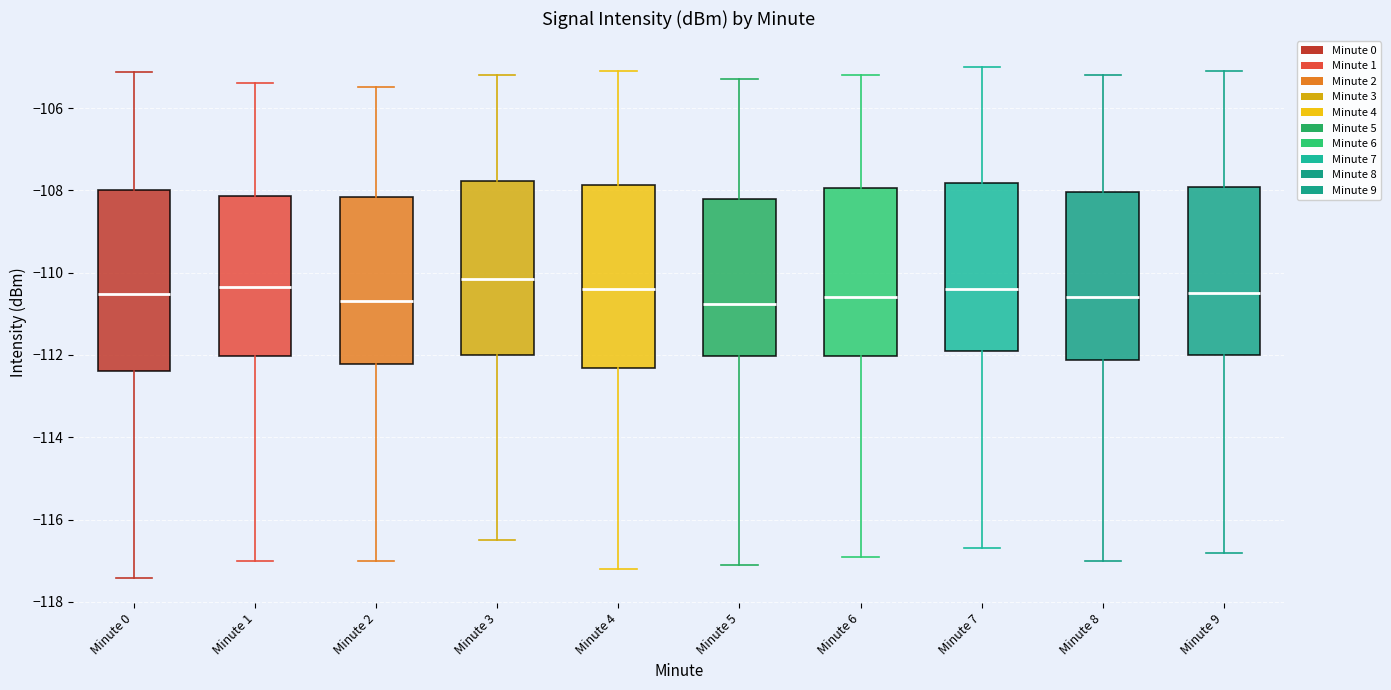

Reading left to right, read every box against the y-axis: the position of its median line, the range the box covers, and the ends of its whiskers. The values are not printed on the chart, so give them approximately, as read against the axis.

Minute 0: median -110.6, box -112.4 to -108.0, whiskers -117.4 to -105.2
Minute 1: median -110.4, box -112.0 to -108.2, whiskers -117.0 to -105.4
Minute 2: median -110.6, box -112.2 to -108.2, whiskers -117.0 to -105.4
Minute 3: median -110.2, box -112.0 to -107.8, whiskers -116.4 to -105.2
Minute 4: median -110.4, box -112.4 to -107.8, whiskers -117.2 to -105.0
Minute 5: median -110.8, box -112.0 to -108.2, whiskers -117.0 to -105.2
Minute 6: median -110.6, box -112.0 to -108.0, whiskers -116.8 to -105.2
Minute 7: median -110.4, box -111.8 to -107.8, whiskers -116.6 to -105.0
Minute 8: median -110.6, box -112.2 to -108.0, whiskers -117.0 to -105.2
Minute 9: median -110.4, box -112.0 to -108.0, whiskers -116.8 to -105.0